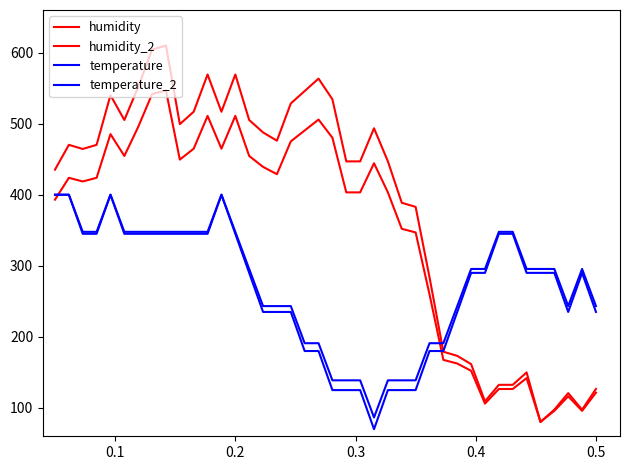

How many lines are shown in the chart?

4